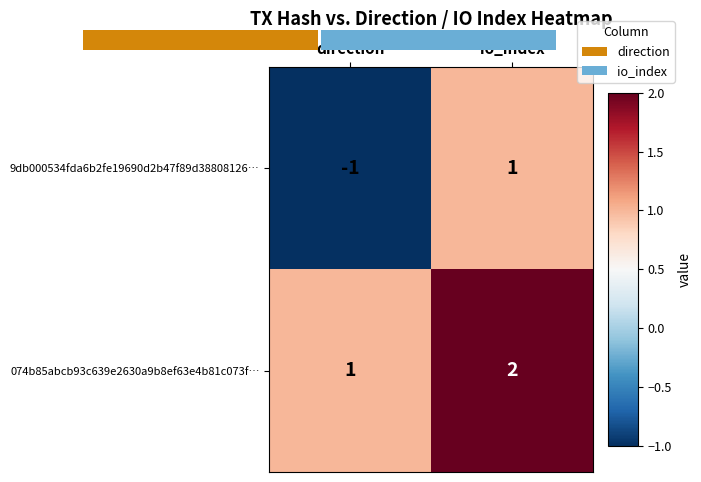

At which category is the sum across all series the highest?

io_index